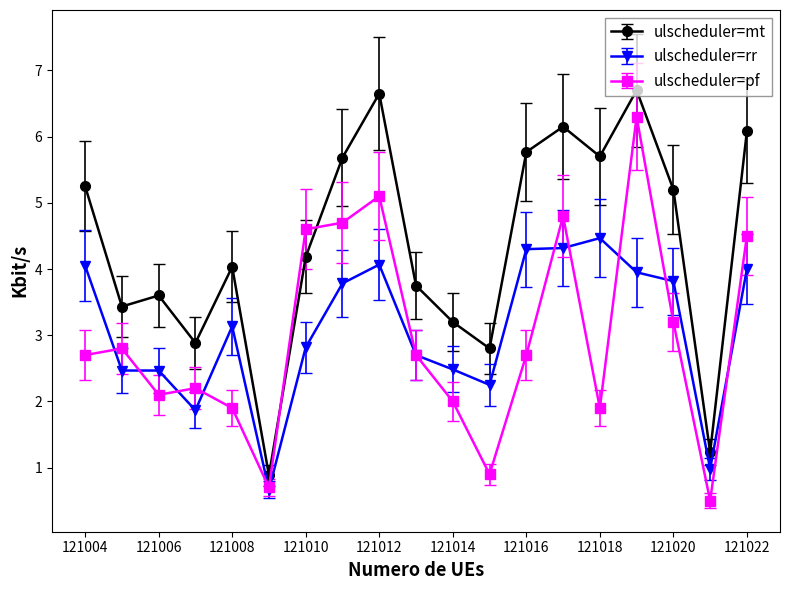

True or false: ulscheduler=rr and ulscheduler=mt intersect in this chart.

False